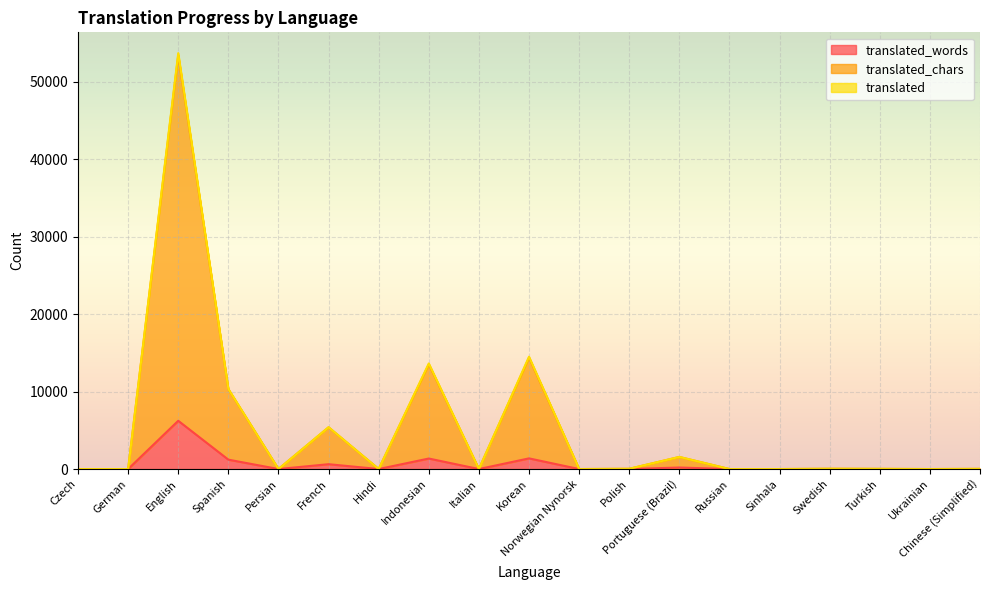

Which series has the largest range (max minus min)?

translated_chars